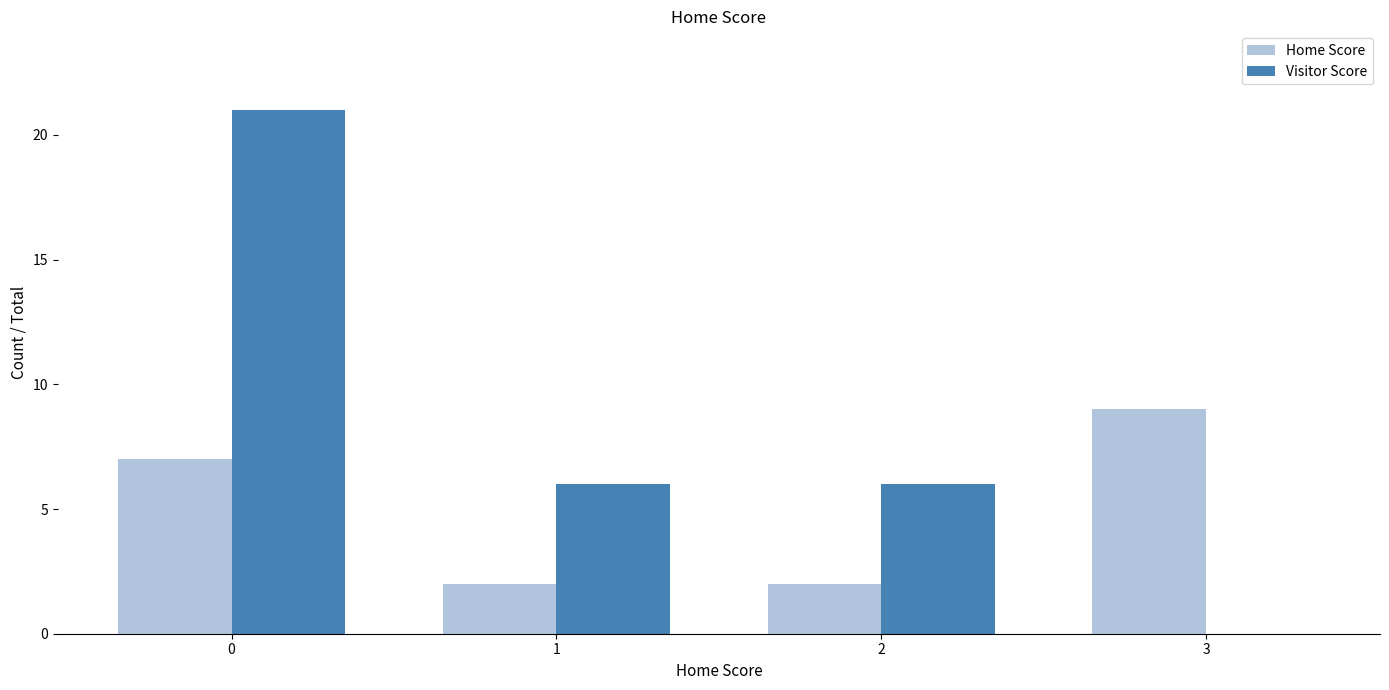

How many groups of bars are there?

4